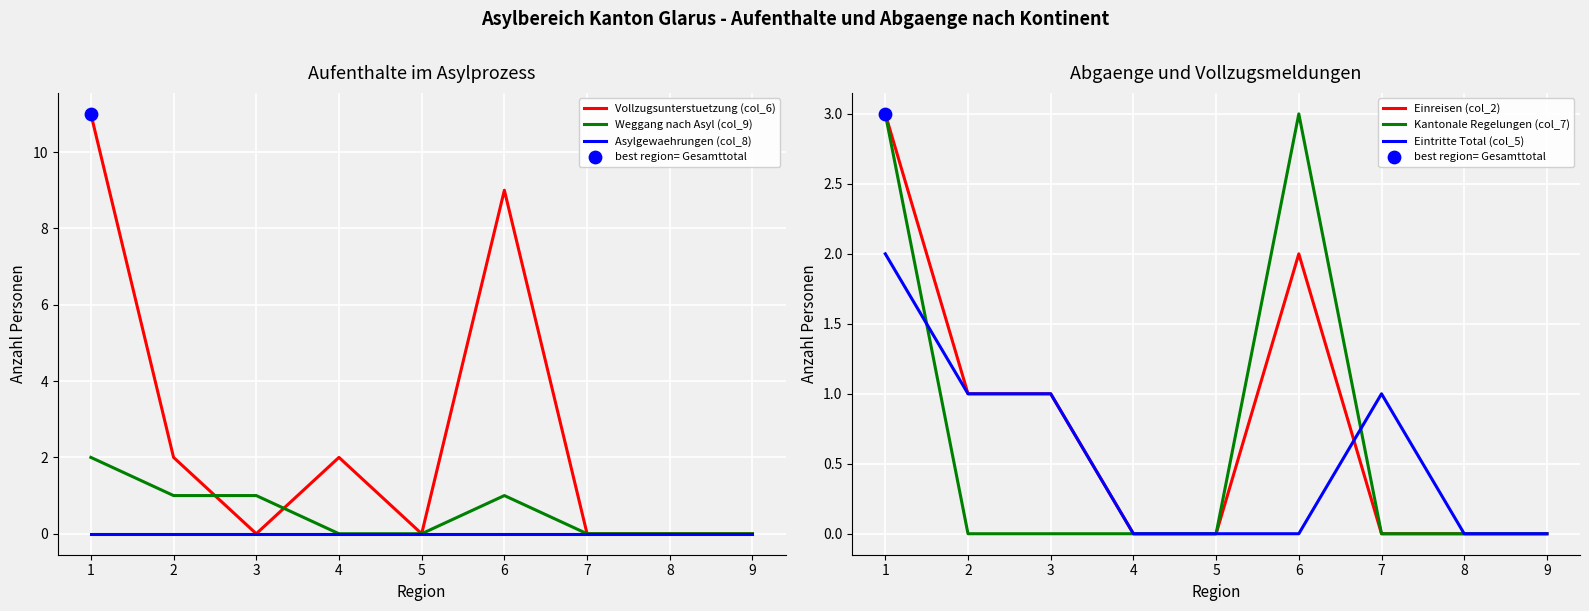

What is the total value across all series at 4?

2